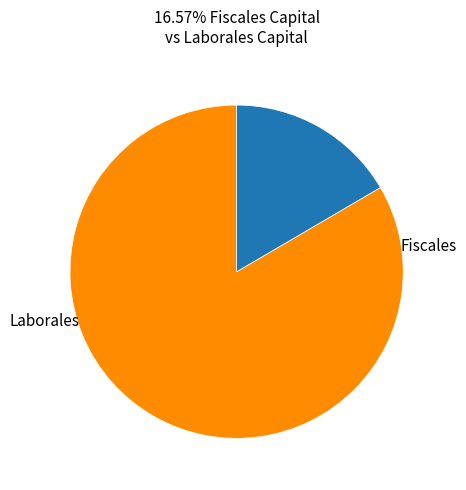

Is there any slice that represents more than half of the pie?

Yes